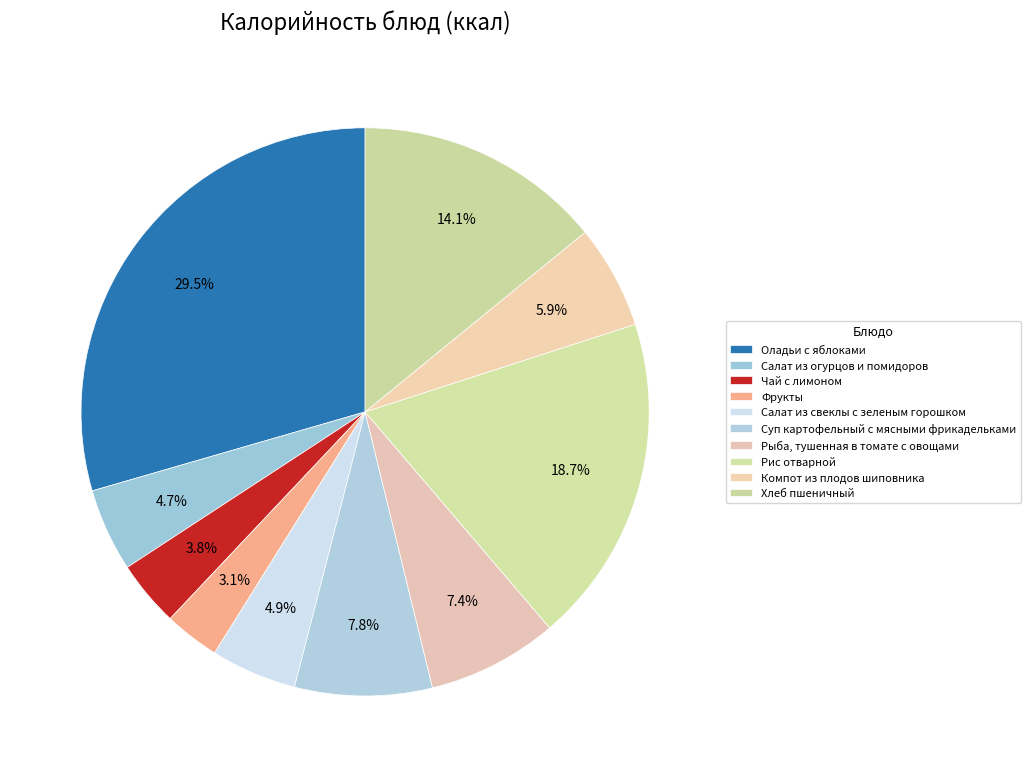

Does Оладьи с яблоками account for over 50% of the chart?

No